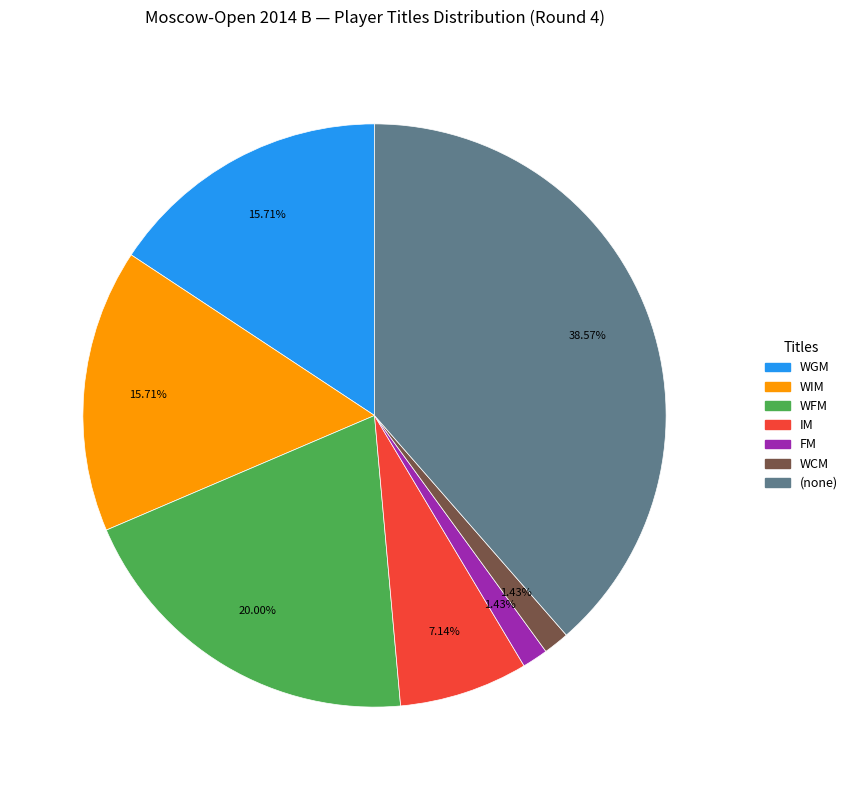

Combined, do WIM and WCM account for over 50%?

No